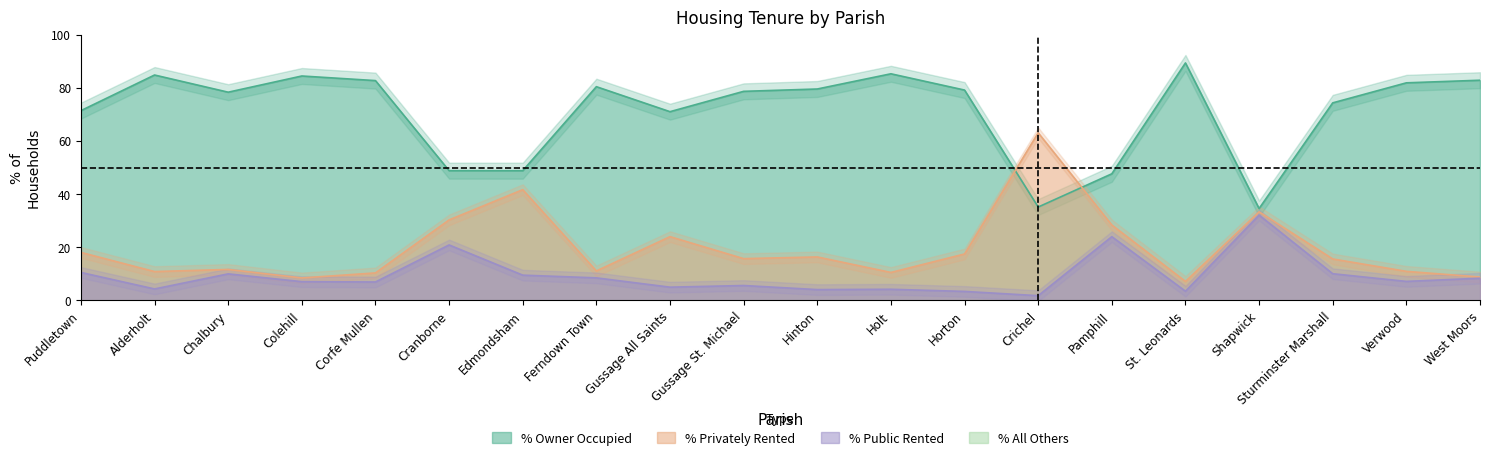

What is the value of the public_rented point at the 19th from the left?

7.2